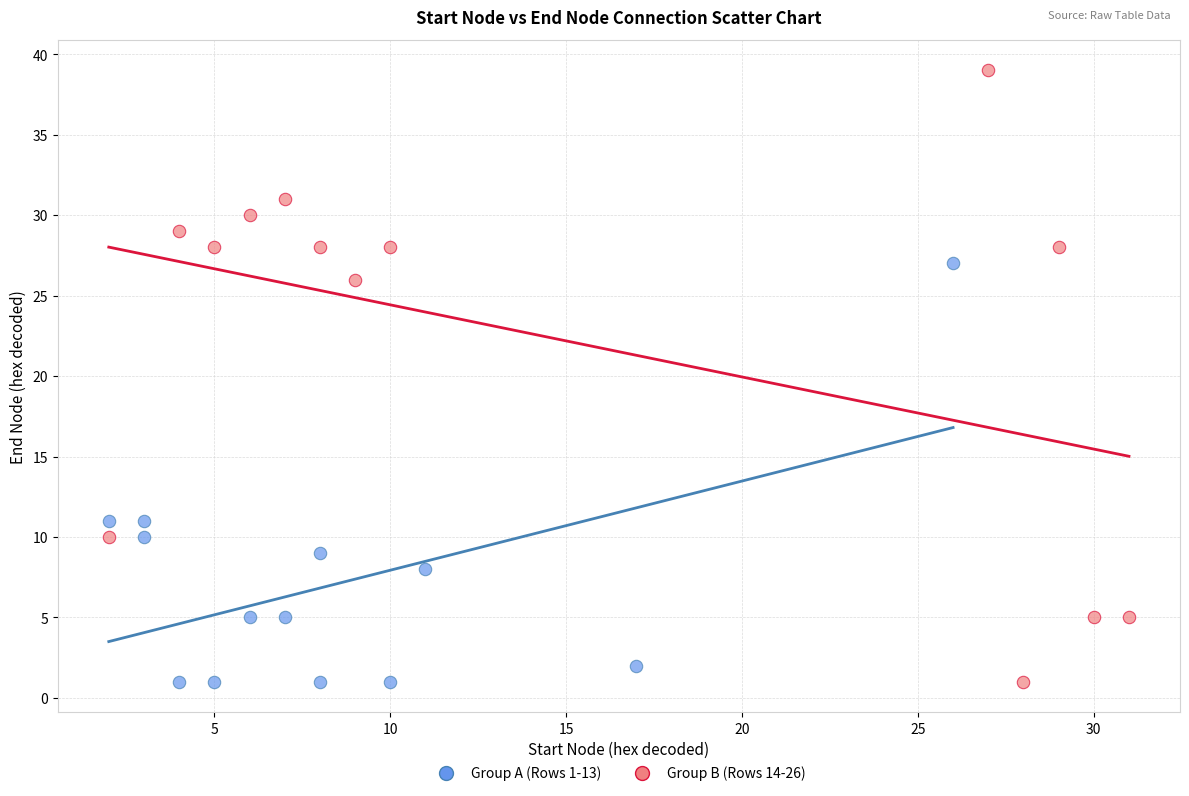

Which series has the widest spread of Y values?

Group B (Rows 14-26)